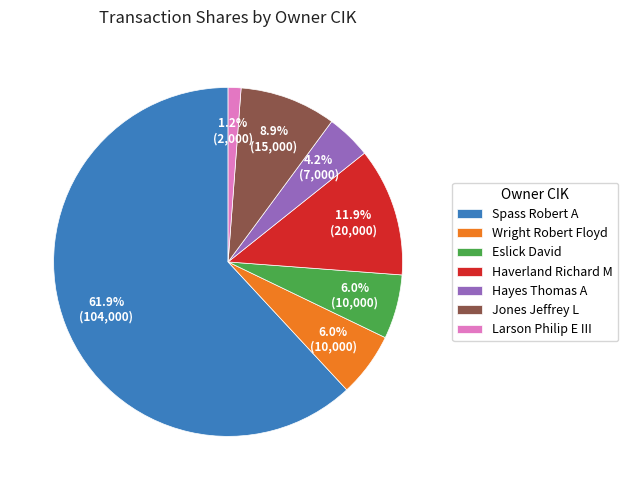

What is the majority slice?

Spass Robert A